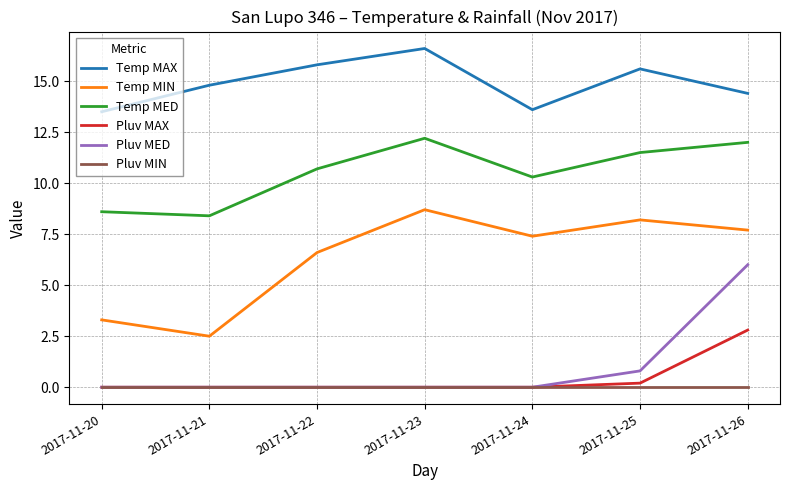

How many interior local peaks does the Temp MIN series have?

2